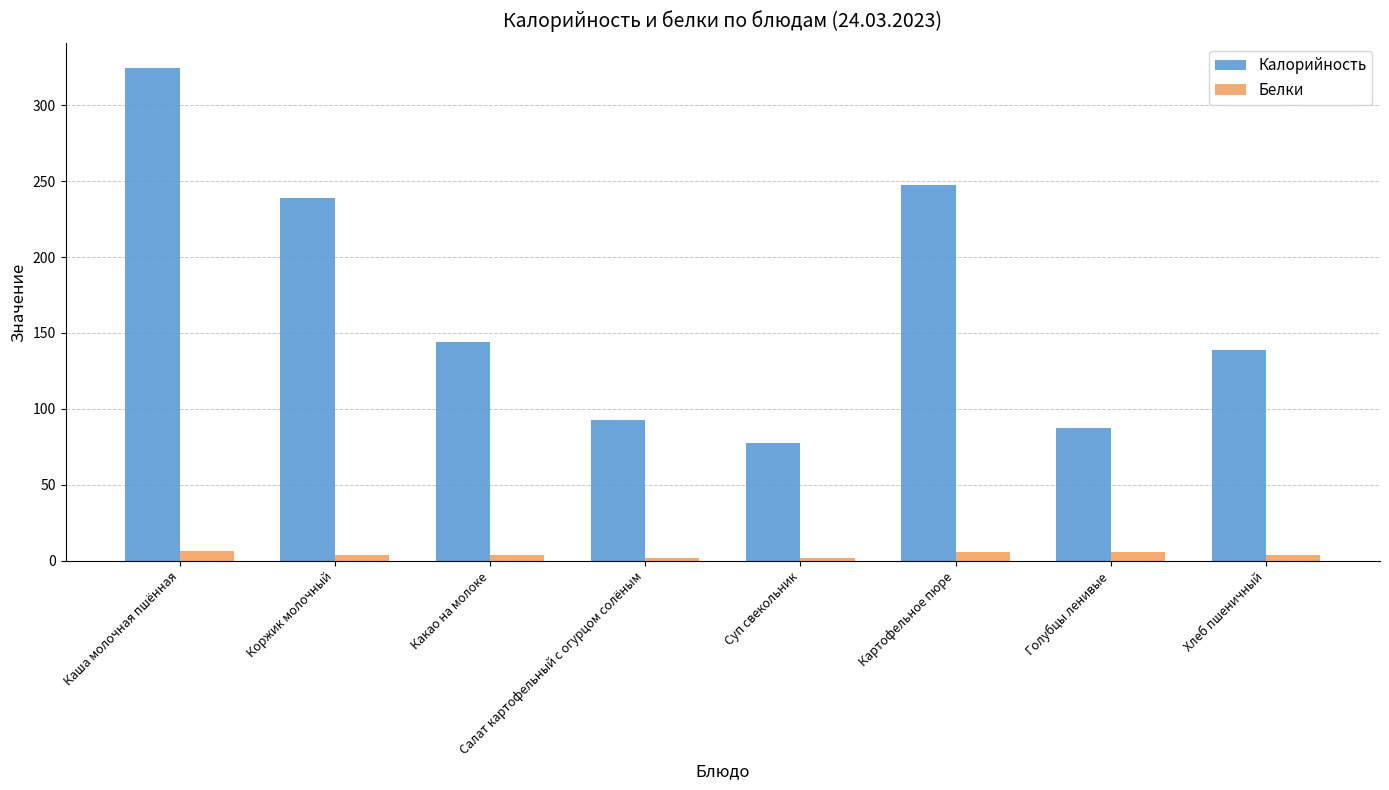

How many series are shown in this chart?

2